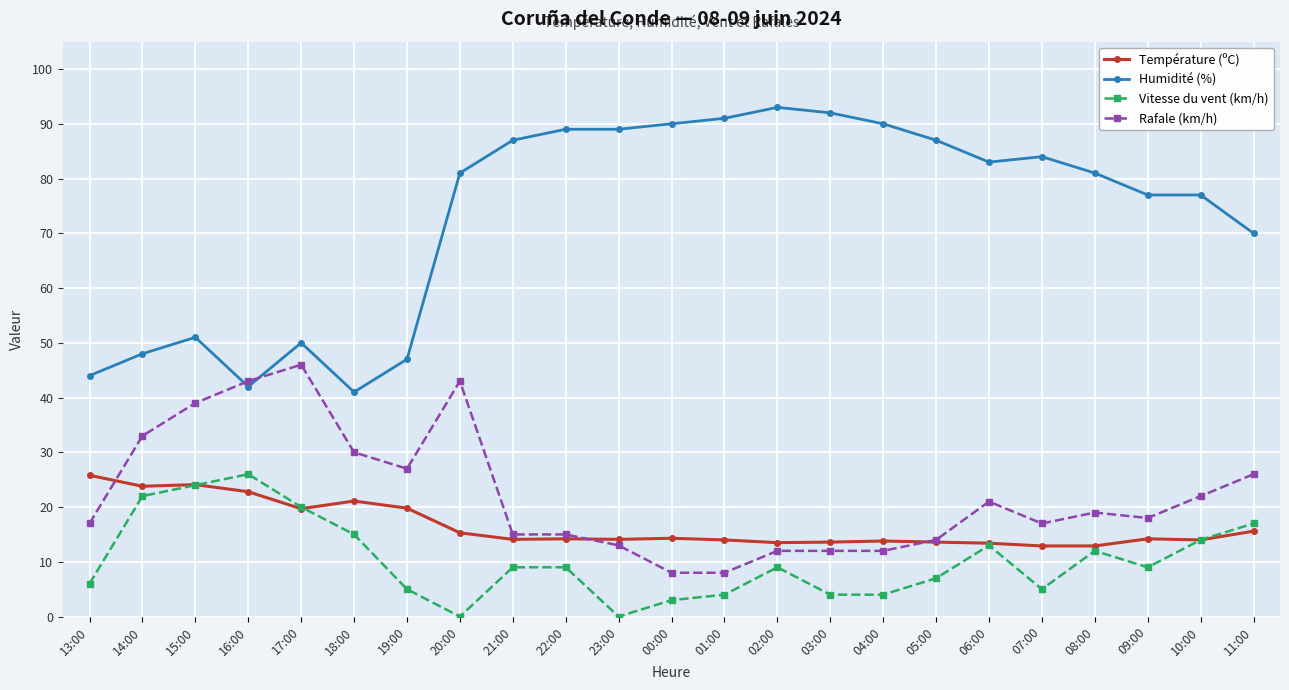

How many distinct data groups are displayed?

4